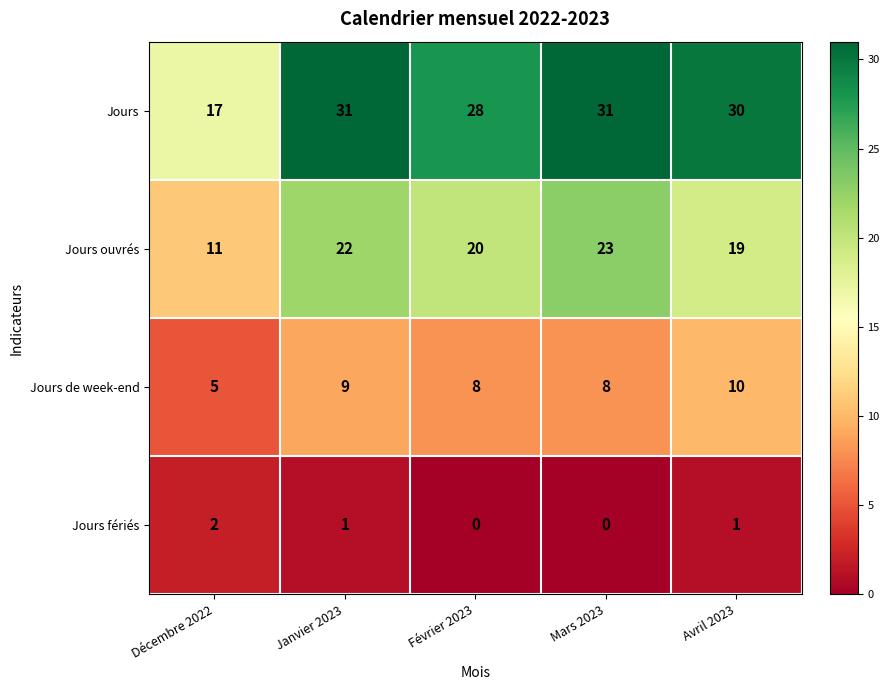

Rank the series at Décembre 2022 from highest to lowest value.

Jours, Jours ouvrés, Jours de week-end, Jours fériés